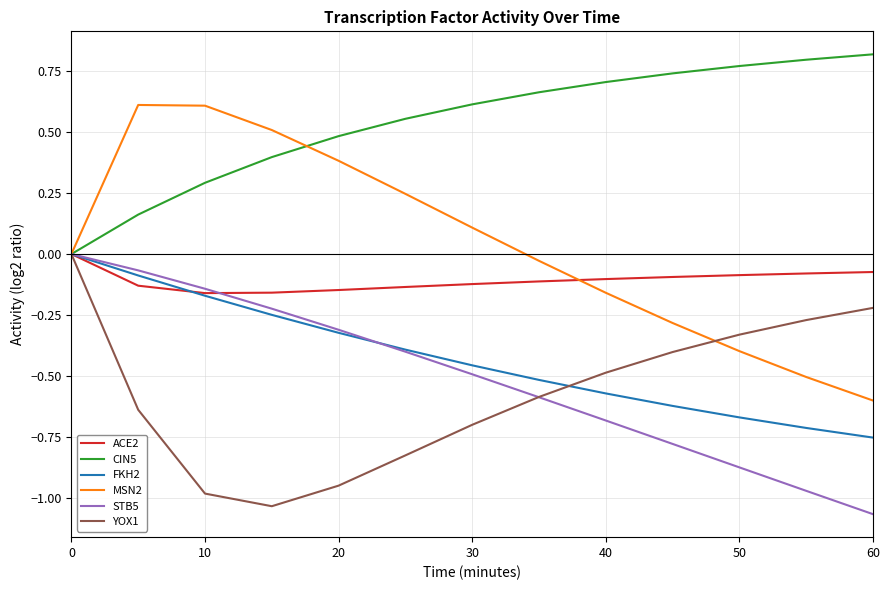

Is this an area chart (filled region under the line)?

No